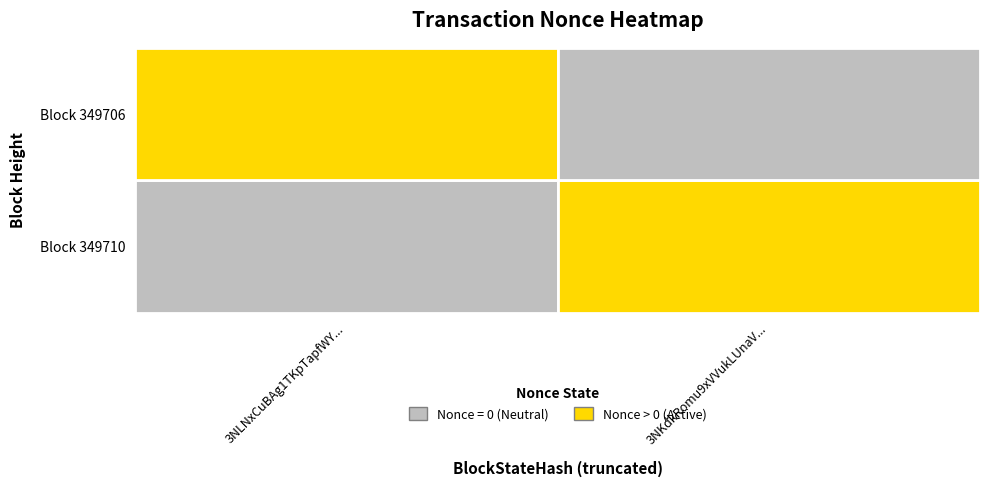

Is the value of 349710 at 1 greater than the value of 349706 at 0?

No